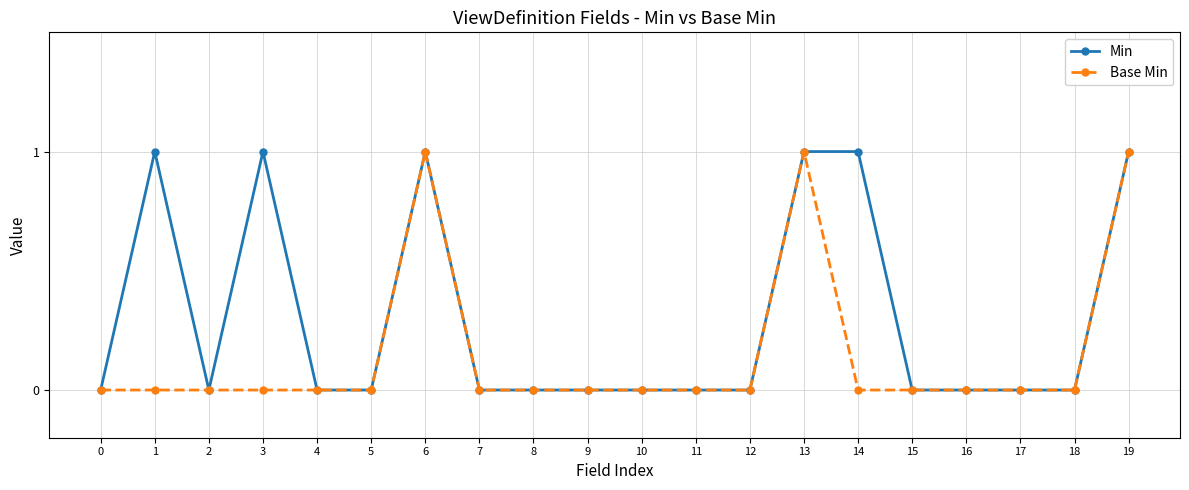

Reading right to left, list all the values displayed in this chart.

Min: 1	0	0	0	0	1	1	0	0	0	0	0	0	1	0	0	1	0	1	0
Base Min: 1	0	0	0	0	0	1	0	0	0	0	0	0	1	0	0	0	0	0	0